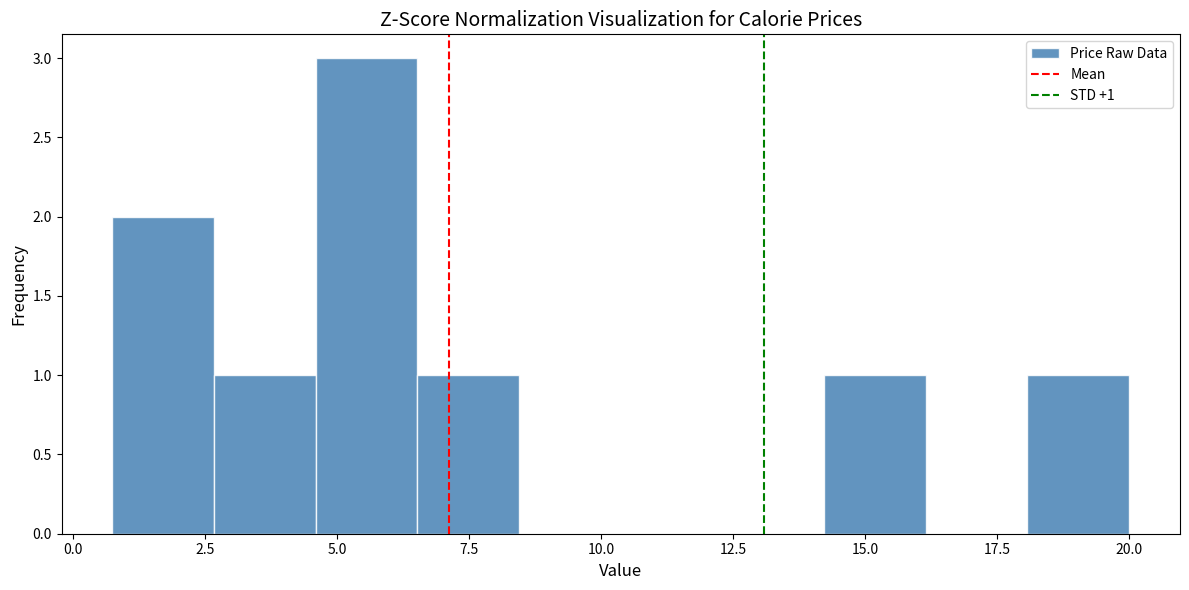

Around what value on the x-axis is the tallest bar? Give the approximate position of its centre, as read against the axis.

5.5